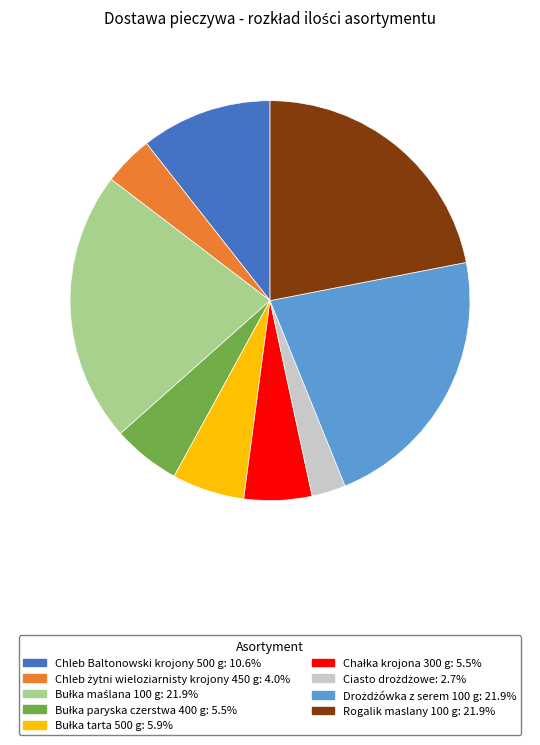

Is there any slice that represents more than half of the pie?

No